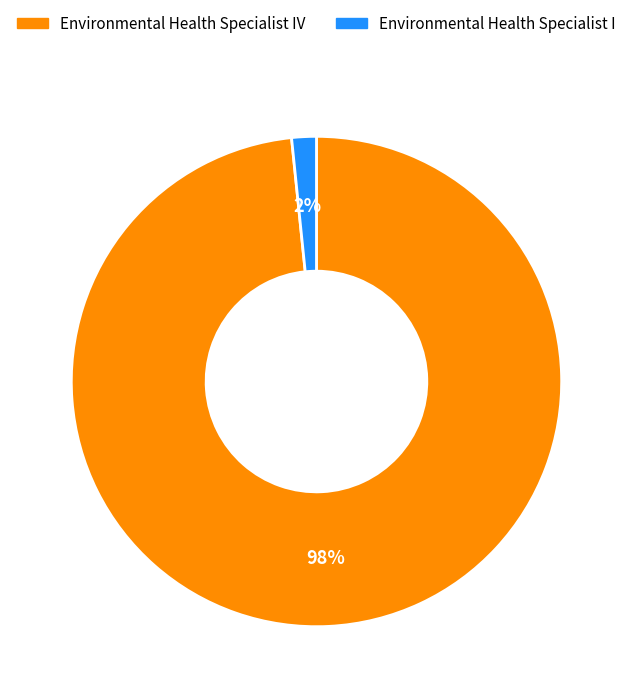

Rank the categories by value from lowest to highest.

Environmental Health Specialist I, Environmental Health Specialist IV